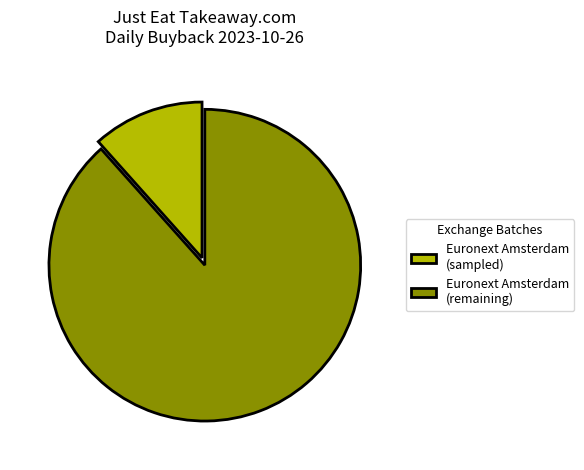

Does any single category account for the majority?

Yes